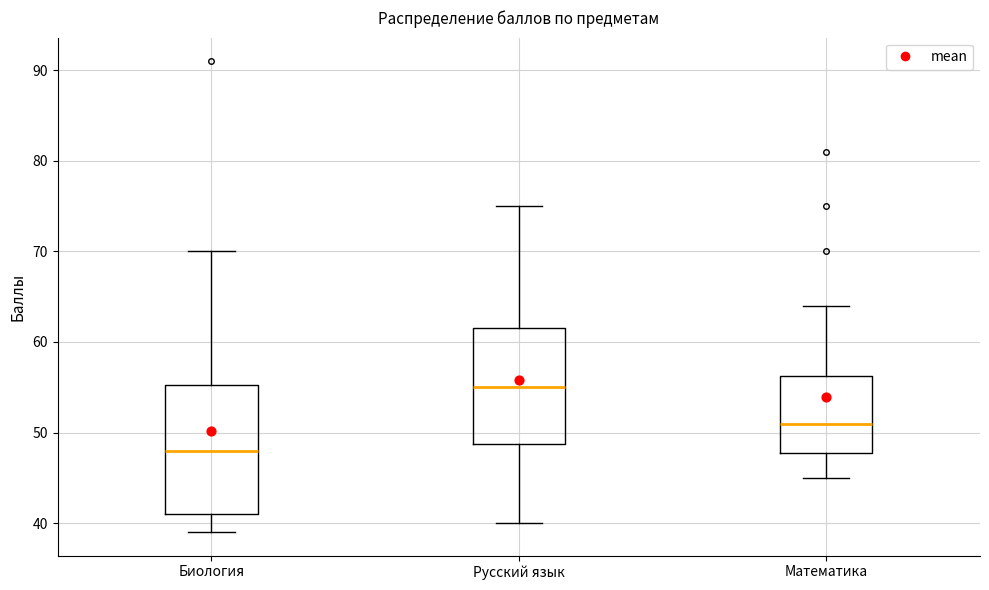

Comparing the boxes themselves (not the whiskers), which one is the tallest?

Биология